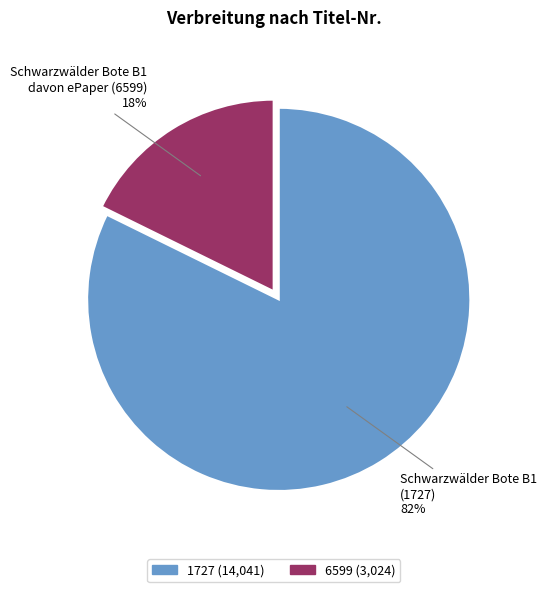

Which has a higher value, 6599 or 1727?

1727